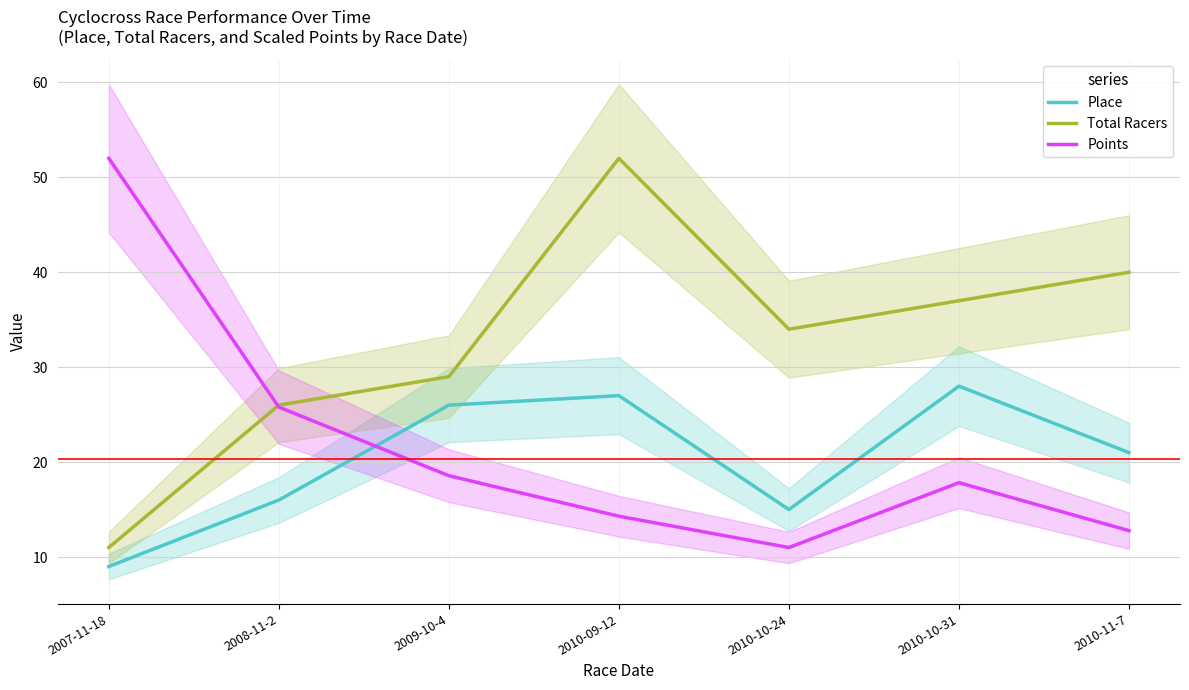

How many lines are shown in the chart?

3